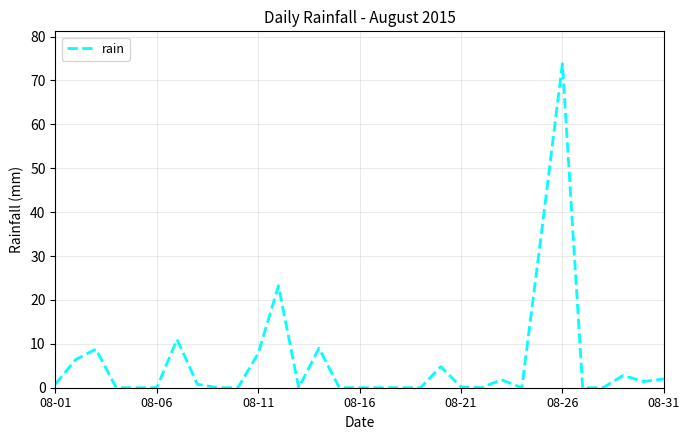

What is the greatest value displayed?

73.8